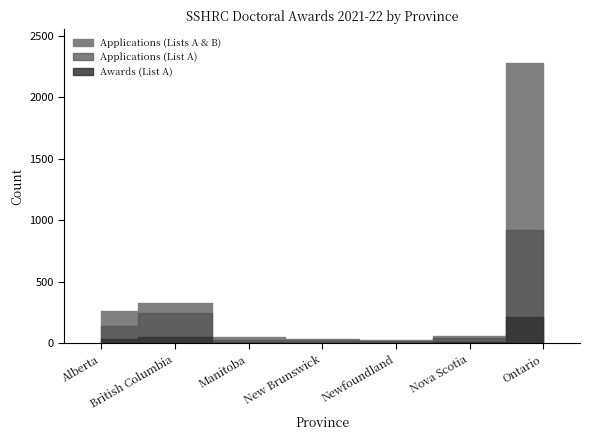

What is the difference between the Awards (List A) values at Ontario and Manitoba?

213